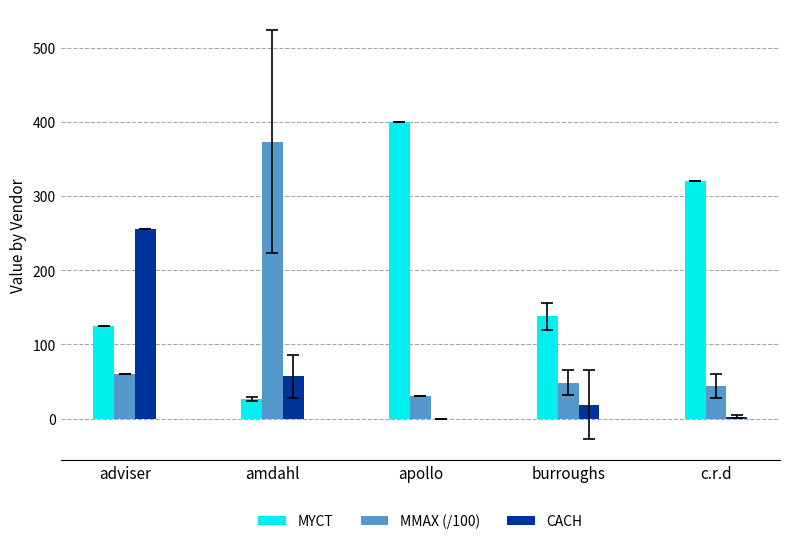

Which series has the largest total across all categories?

MYCT